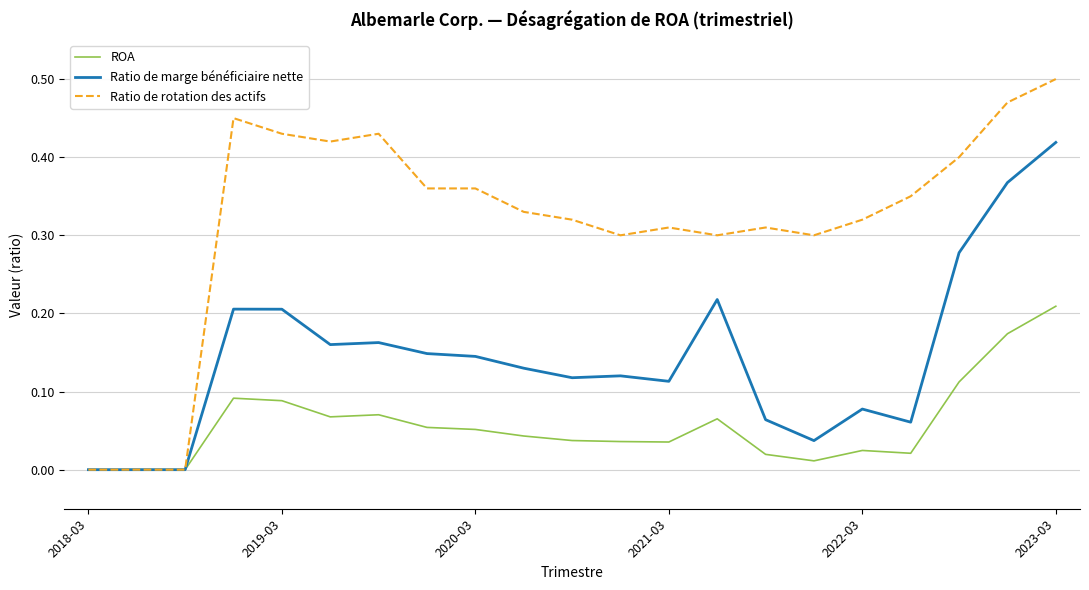

Which series has the largest total across all categories?

Ratio de rotation des actifs